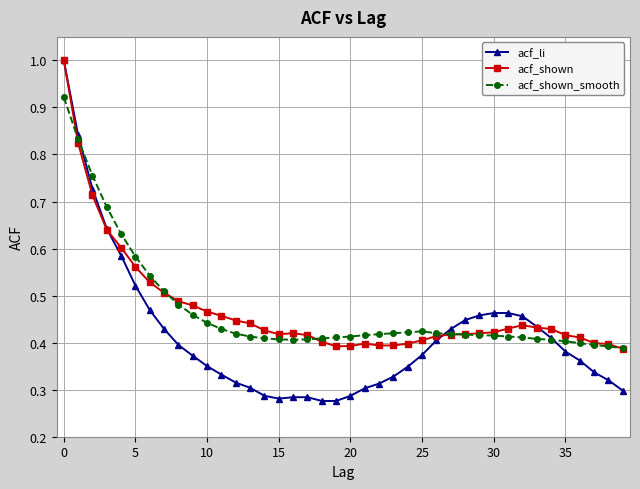

At how many categories does at least one series exceed 0?

40